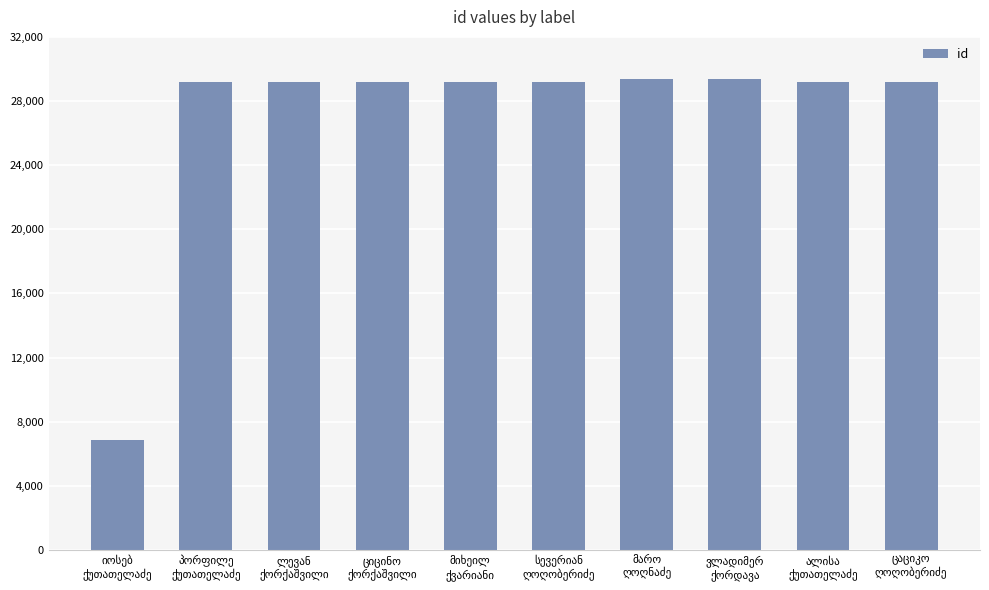

What is the difference between the maximum and minimum values?

22546